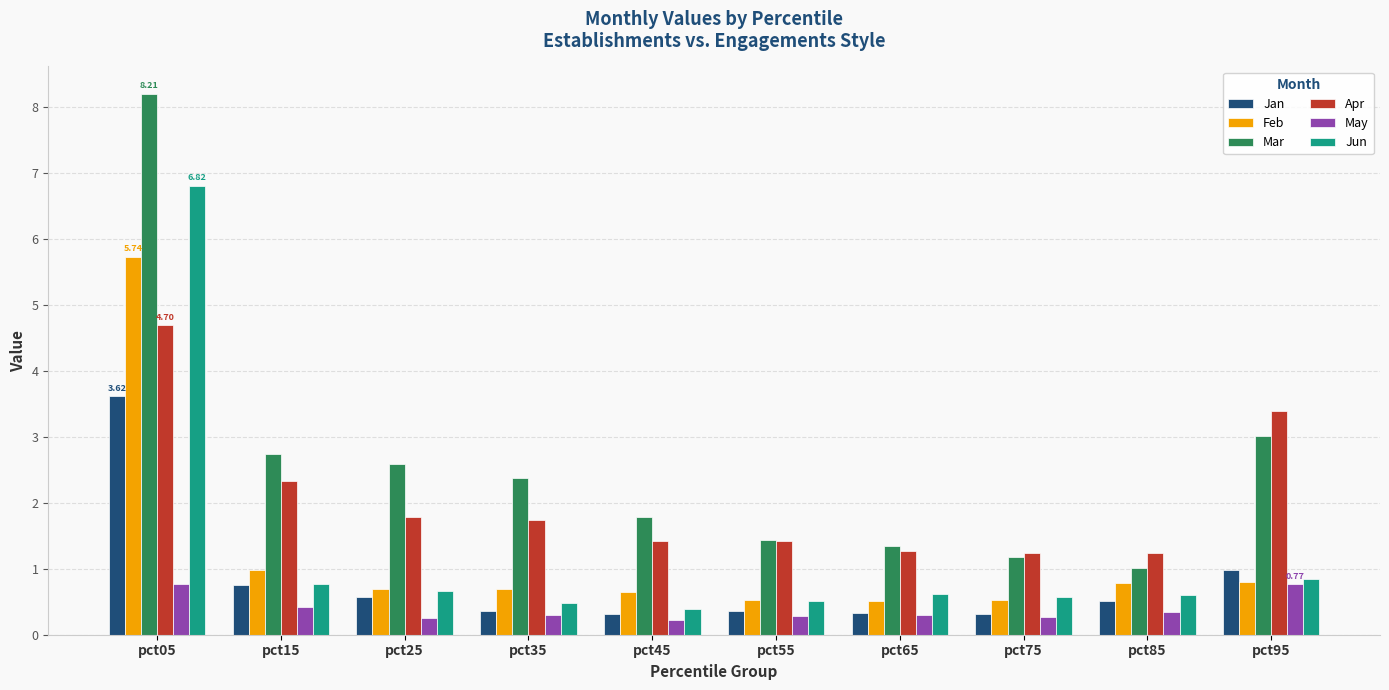

Is the value of Jan at pct45 greater than the value of Apr at pct75?

No